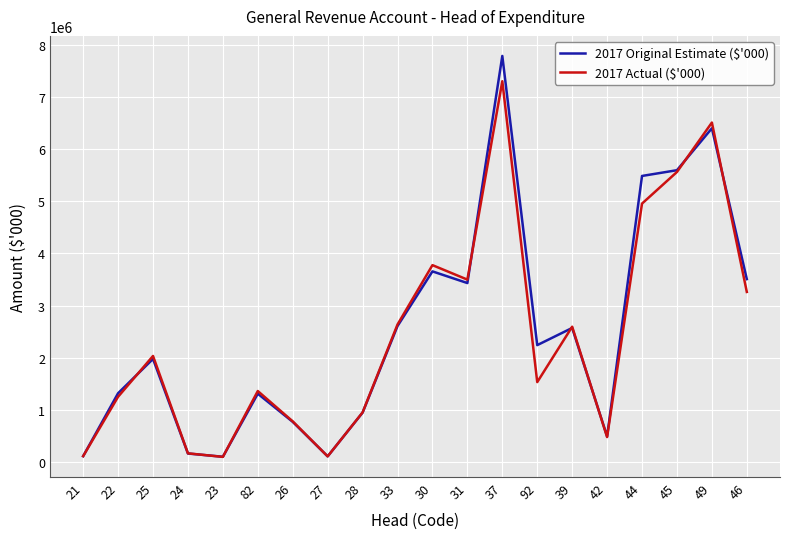

Which series has the largest range (max minus min)?

2017 Original Estimate ($'000)